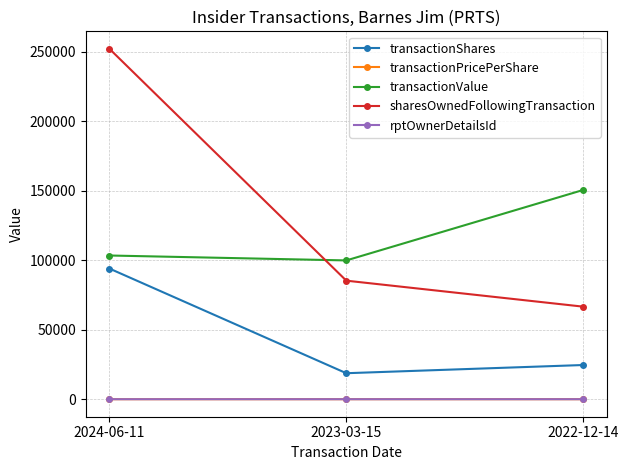

How many rptOwnerDetailsId values are between 2 and 3?

3